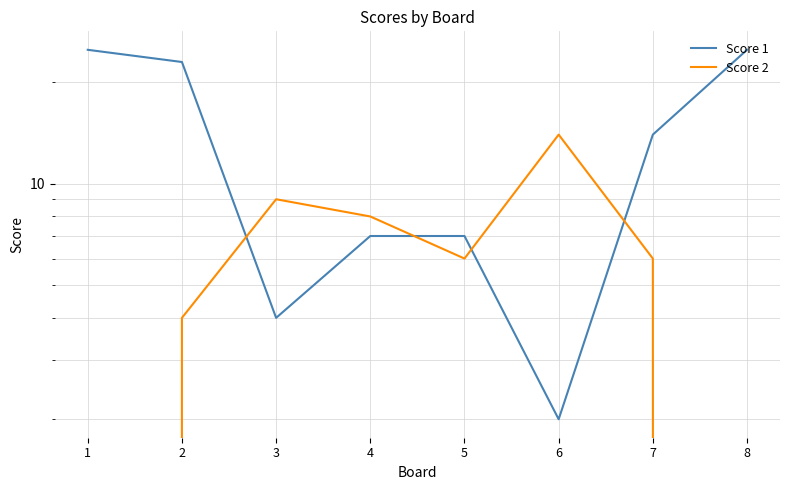

Which series changed the most between 1 and 2?

Score 2